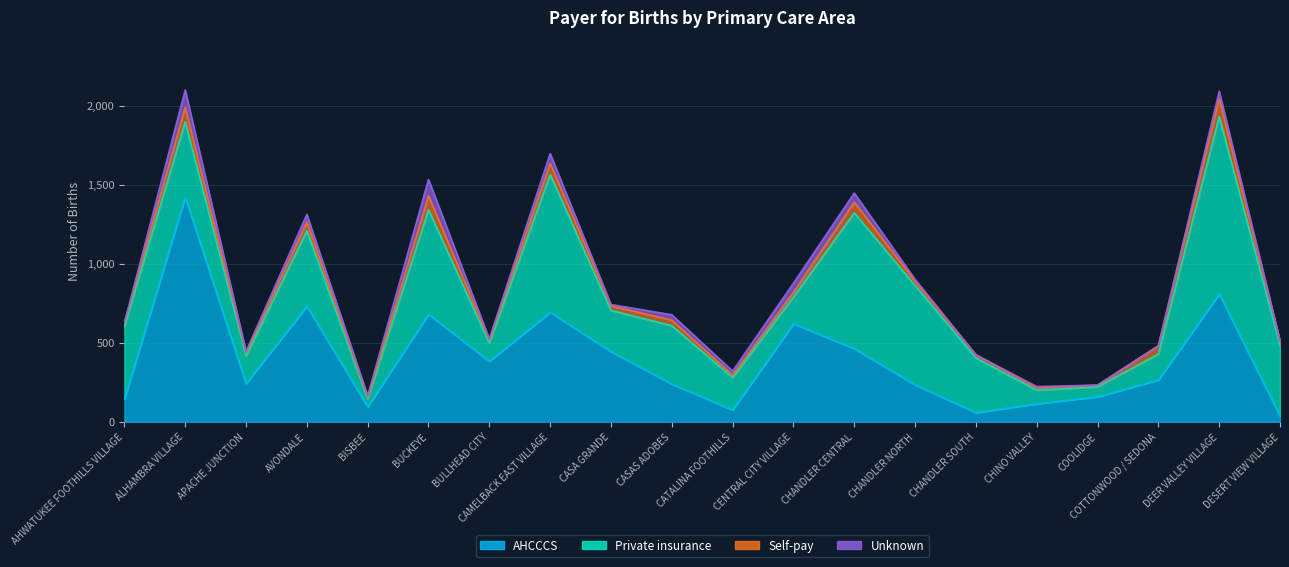

Does the chart display data point markers on the line(s)?

No